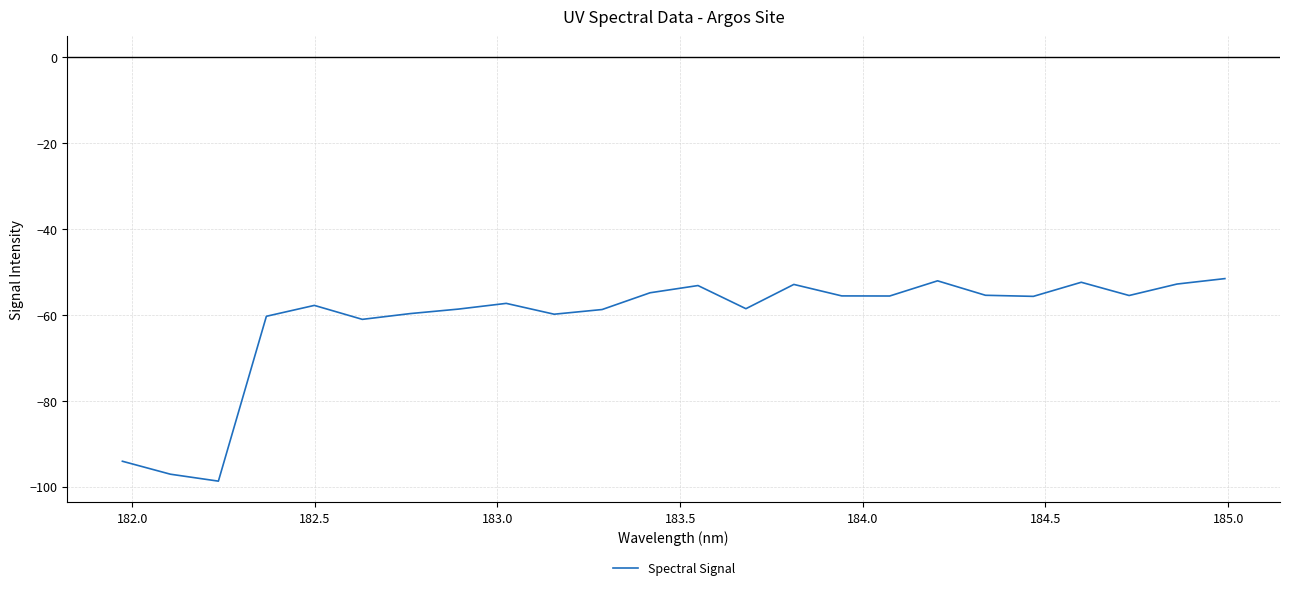

What is the smallest value displayed?

-98.7